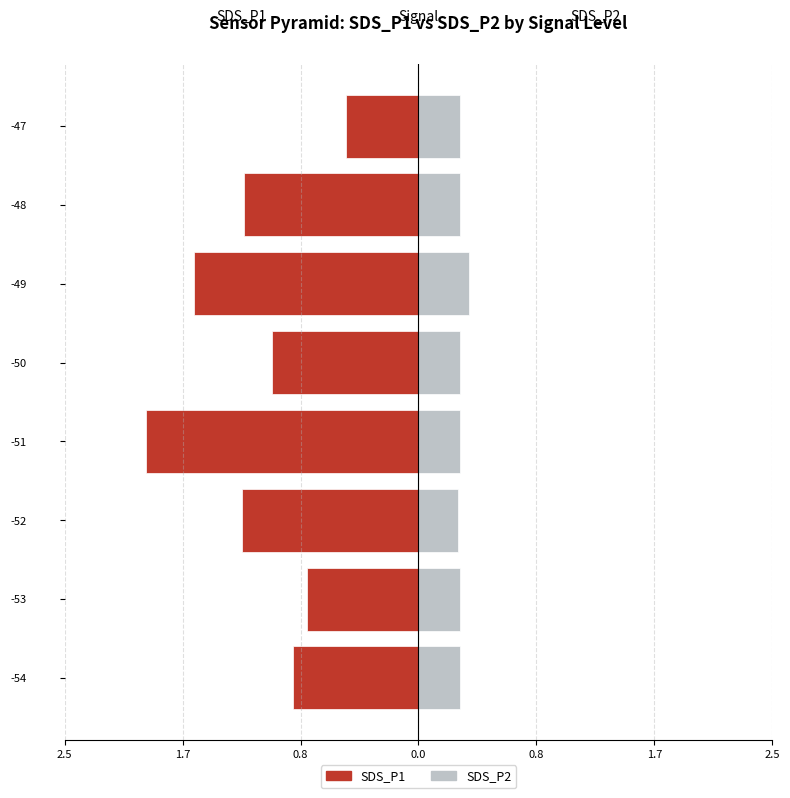

What is the value of the SDS_P2 bar at the 4th from the left?

0.3